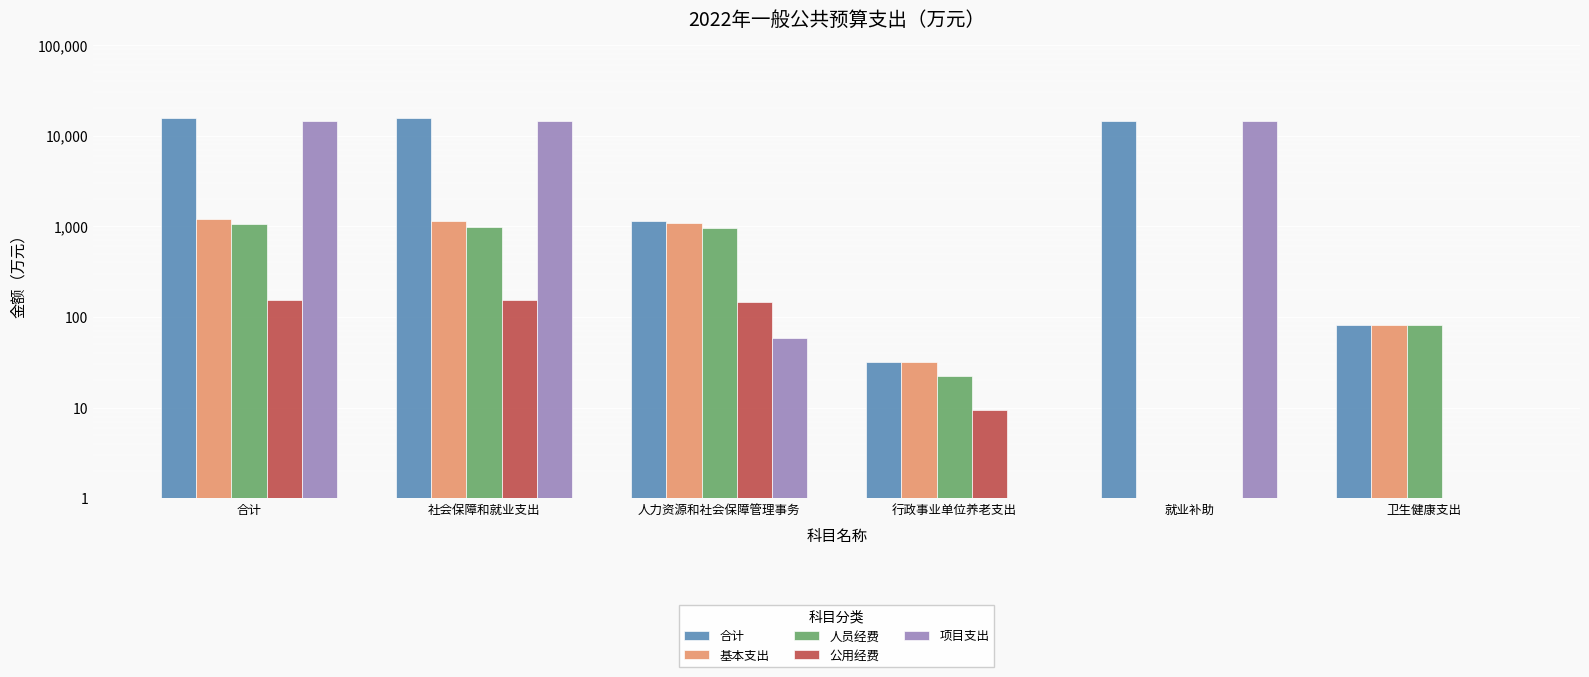

What position from the right is 就业补助?

2